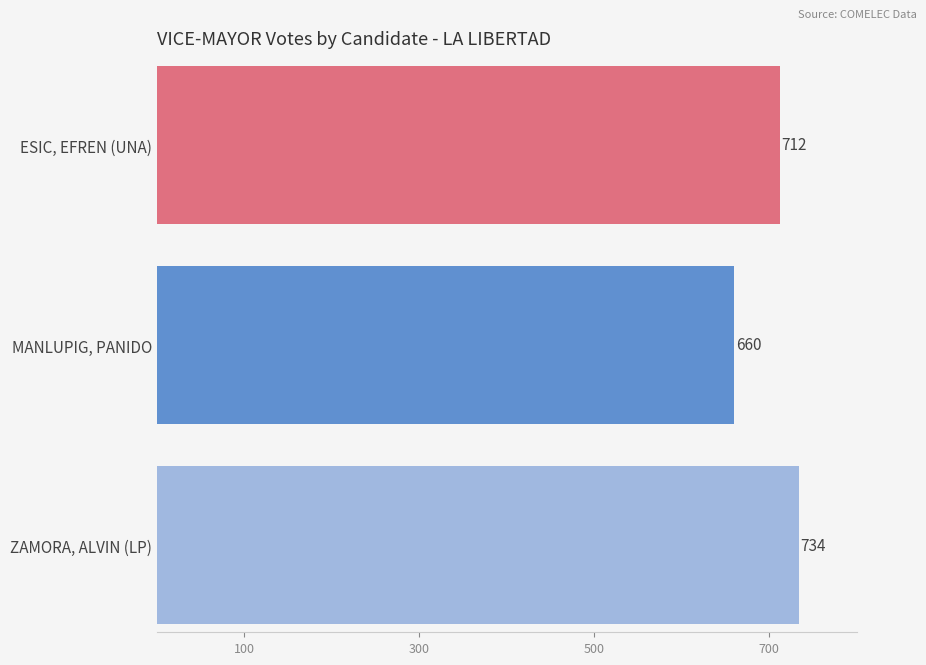

What are all the series names shown in the legend?

ESIC, EFREN (UNA), MANLUPIG, PANIDO, ZAMORA, ALVIN (LP)